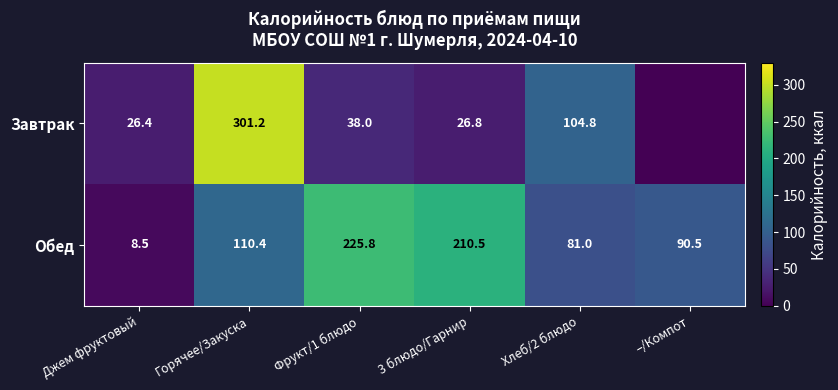

The value of Обед at Фрукт/1 блюдо is 225.8. True or false?

True